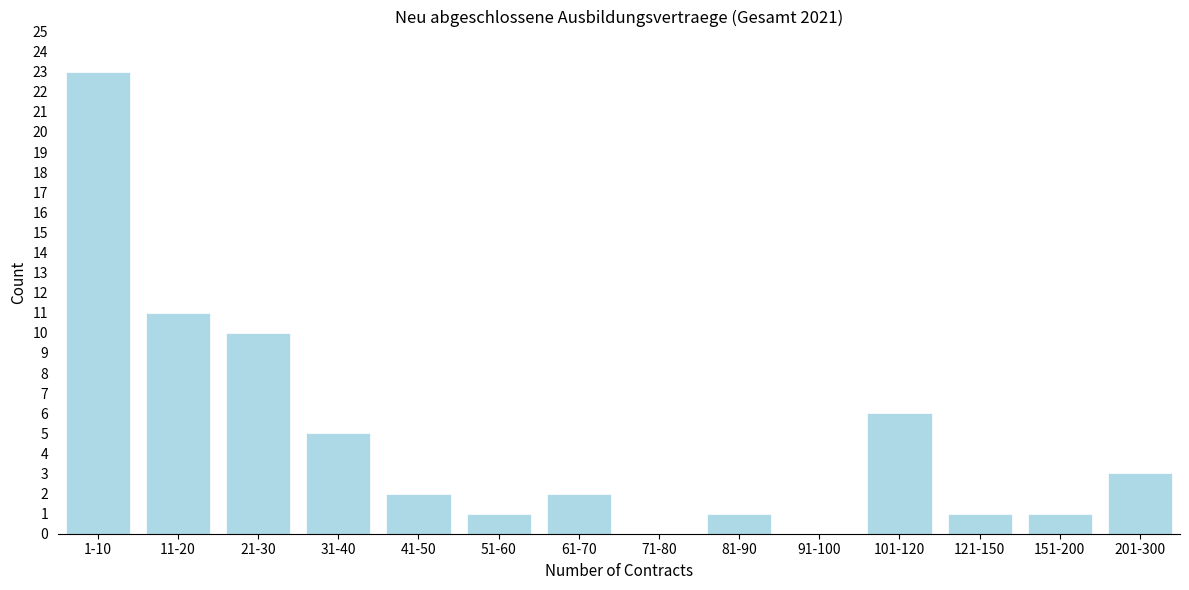

Reading left to right, what are all the values shown in this chart?

1-10=23	11-20=11	21-30=10	31-40=5	41-50=2	51-60=1	61-70=2	71-80=0	81-90=1	91-100=0	101-120=6	121-150=1	151-200=1	201-300=3